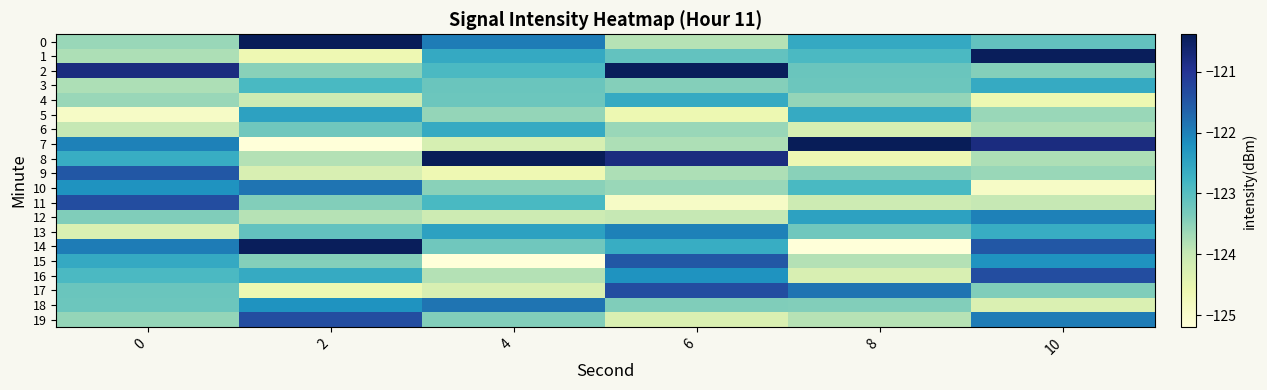

How many distinct data groups are displayed?

20